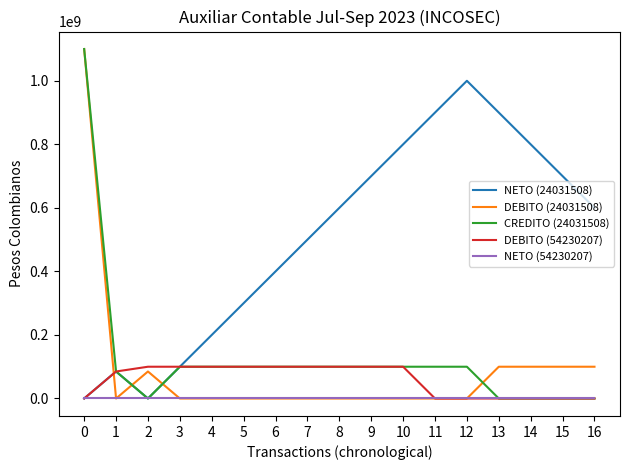

What is the maximum value for DEBITO (54230207)?

100000000